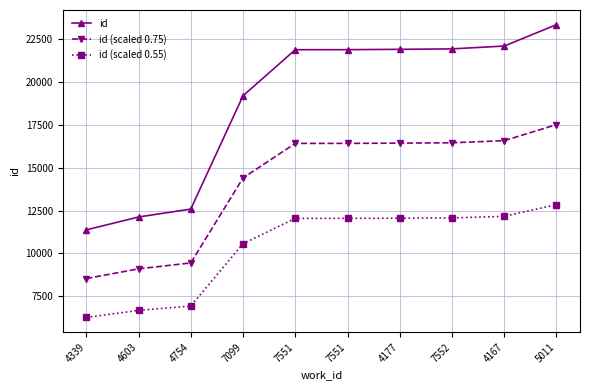

What is the average value of the id (scaled 0.55) series?

10361.0